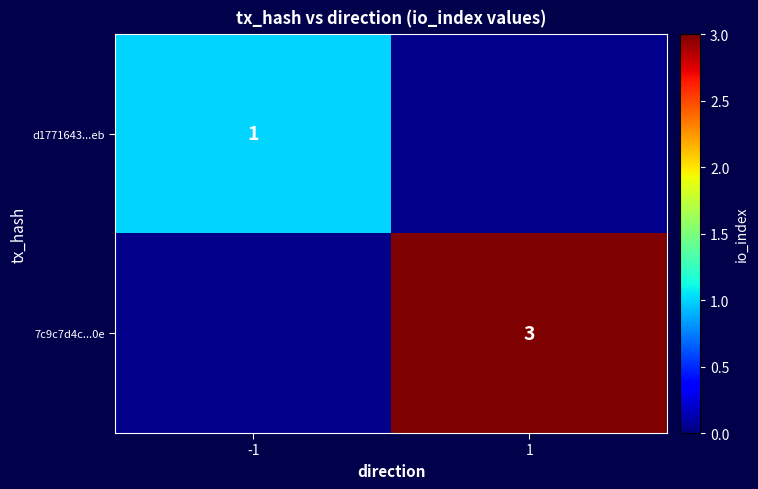

What is the minimum value shown in the chart?

1.0